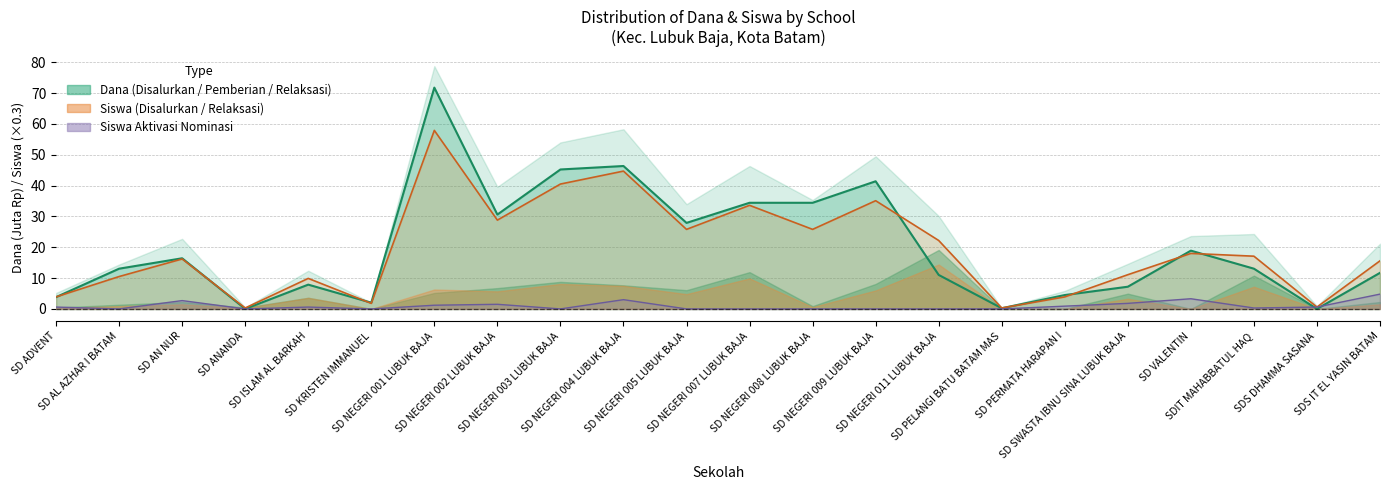

How many distinct data groups are displayed?

3